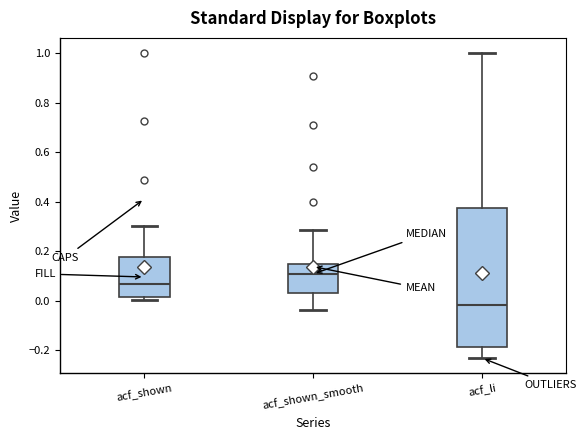

Comparing the boxes themselves (not the whiskers), which one is the tallest?

acf_li